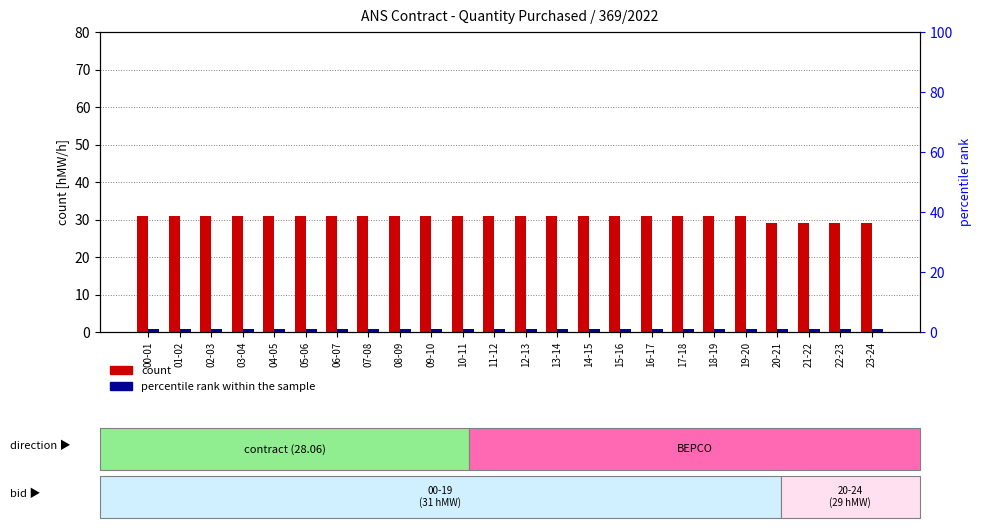

At how many categories does at least one series exceed 12?

24